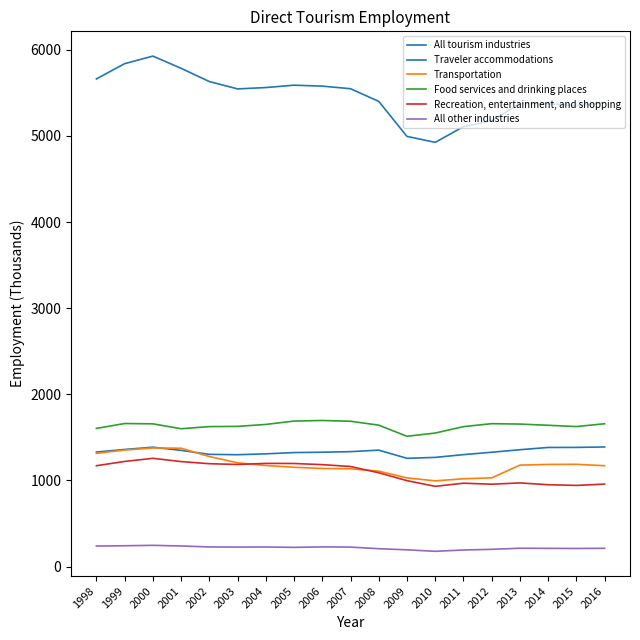

How many lines are shown in the chart?

6